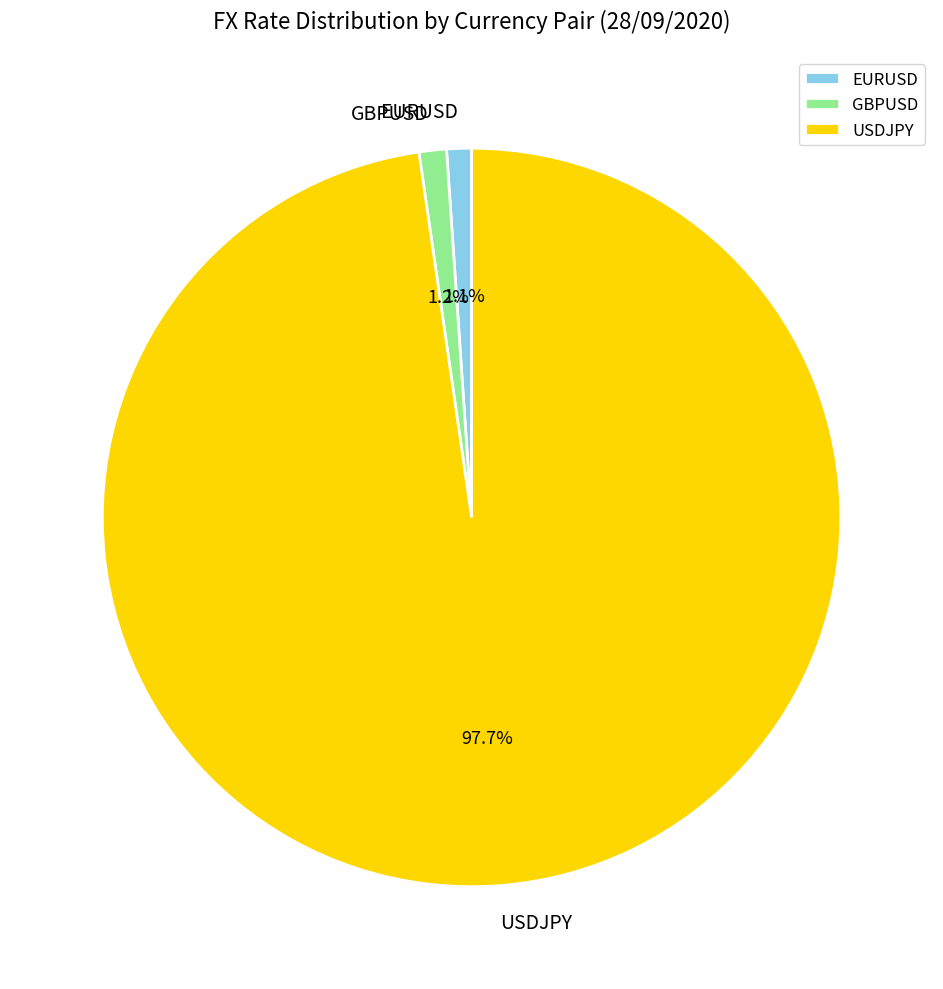

Which category has the biggest portion of the pie?

USDJPY